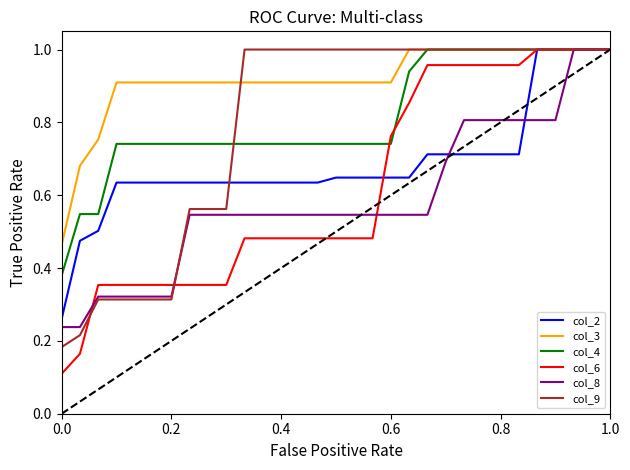

Which series has the largest range (max minus min)?

col_6